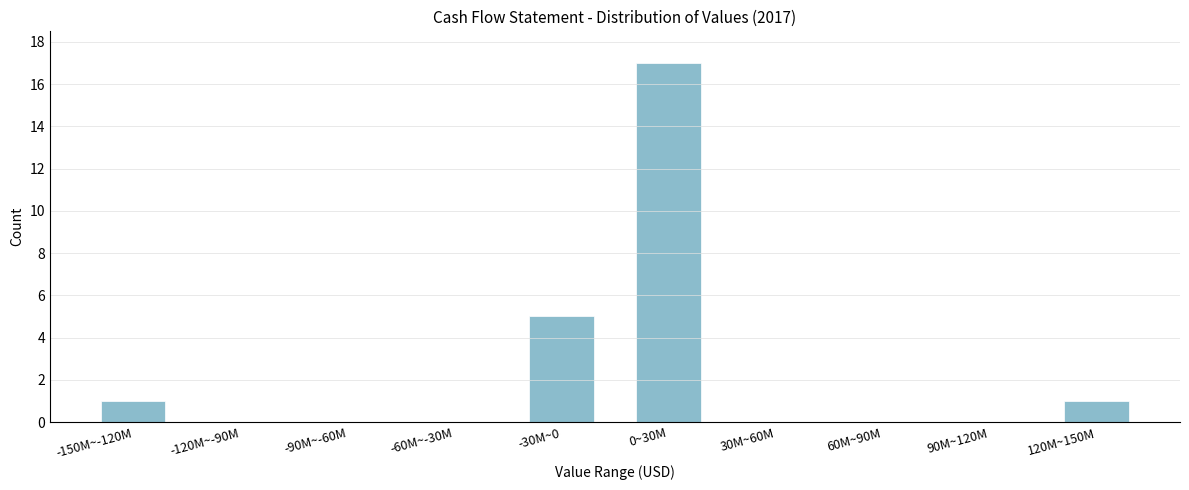

Reading right to left, transcribe all the data shown in this chart.

120M~150M=1	90M~120M=0	60M~90M=0	30M~60M=0	0~30M=17	-30M~0=5	-60M~-30M=0	-90M~-60M=0	-120M~-90M=0	-150M~-120M=1